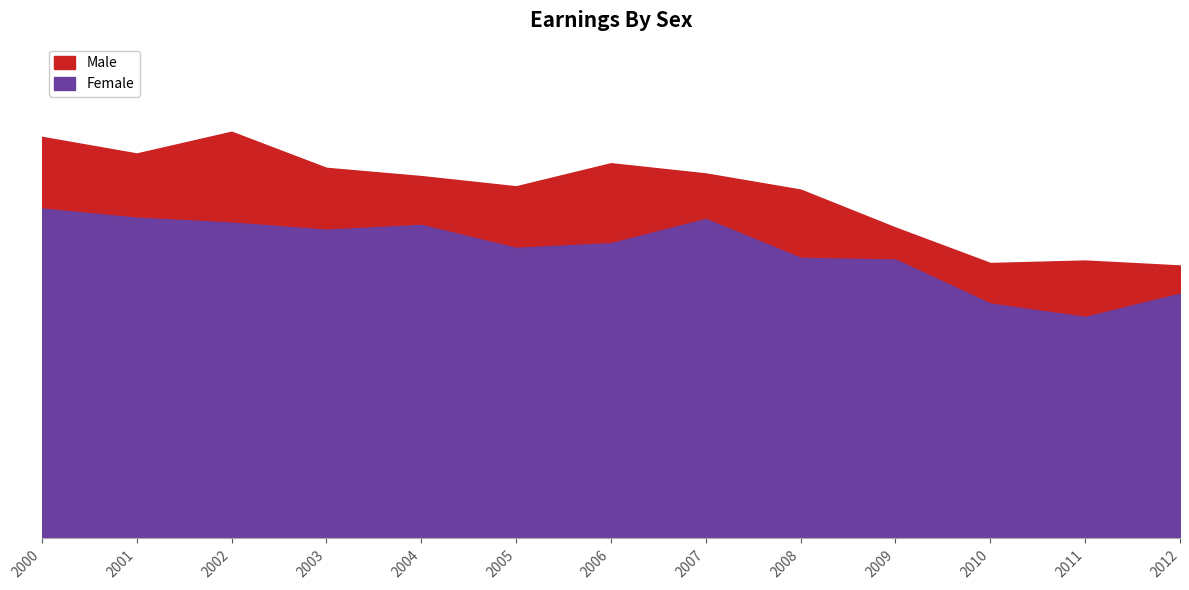

List the labels in order of Male value, smallest first.

2012, 2010, 2011, 2009, 2008, 2005, 2004, 2007, 2003, 2006, 2001, 2000, 2002